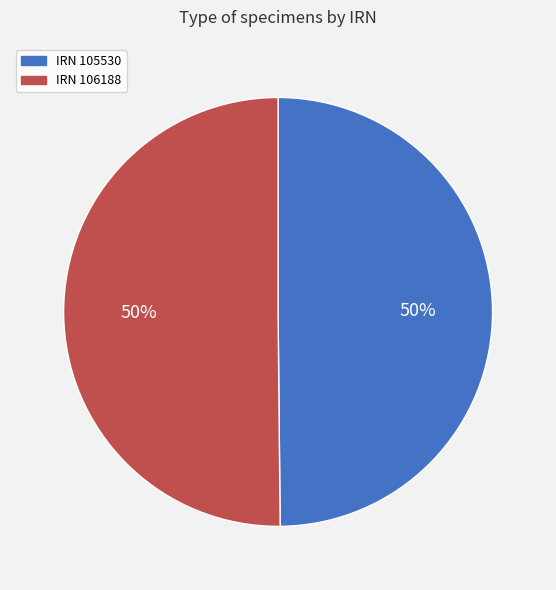

How many segments does this pie chart have?

2